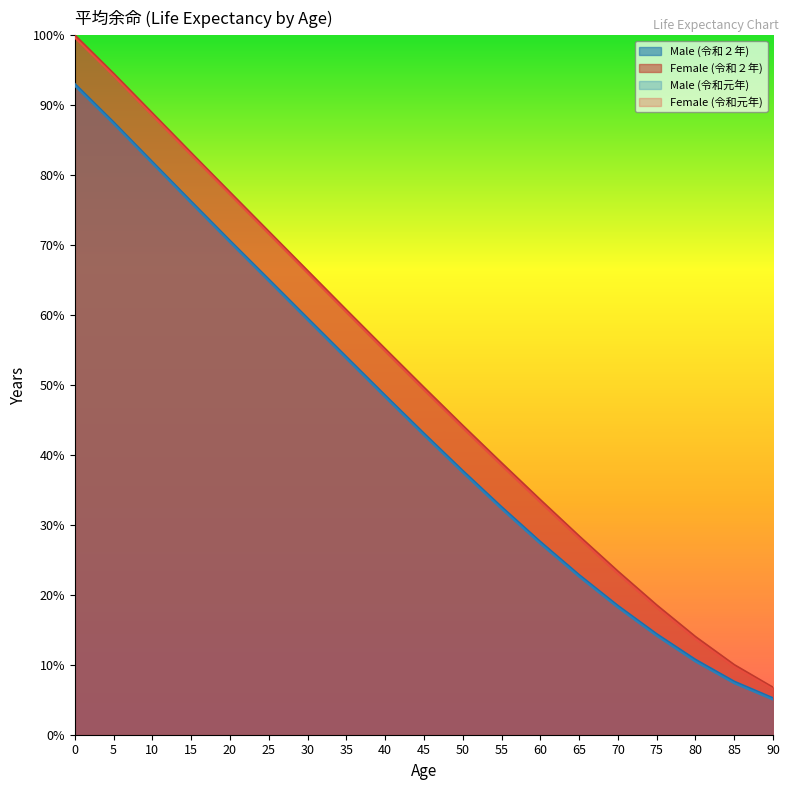

Reading left to right, list all the values displayed in this chart.

Male (令和２年): 93.0	87.6	81.9	76.2	70.6	65.1	59.6	54.0	48.5	43.1	37.7	32.6	27.6	22.9	18.4	14.4	10.7	7.6	5.2
Female (令和２年): 100.0	94.5	88.9	83.2	77.5	71.9	66.3	60.7	55.2	49.6	44.2	38.9	33.6	28.4	23.4	18.5	14.0	10.0	6.7
Male (令和元年): 92.8	87.3	81.7	76.0	70.4	64.9	59.3	53.8	48.3	42.8	37.5	32.3	27.3	22.6	18.2	14.1	10.5	7.4	5.0
Female (令和元年): 99.7	94.2	88.5	82.9	77.2	71.6	66.0	60.4	54.8	49.3	43.9	38.5	33.2	28.1	23.0	18.2	13.7	9.7	6.5